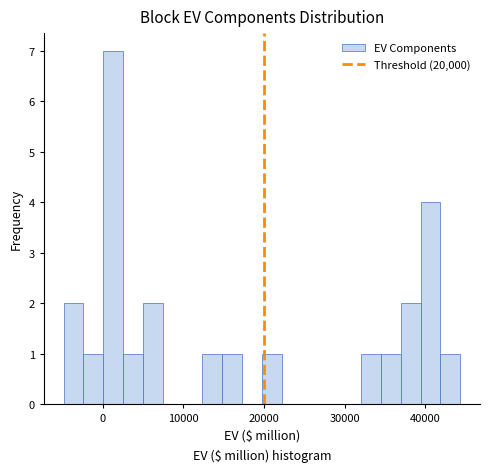

Read against the x-axis, roughly where is the centre of the tallest bar?

1000